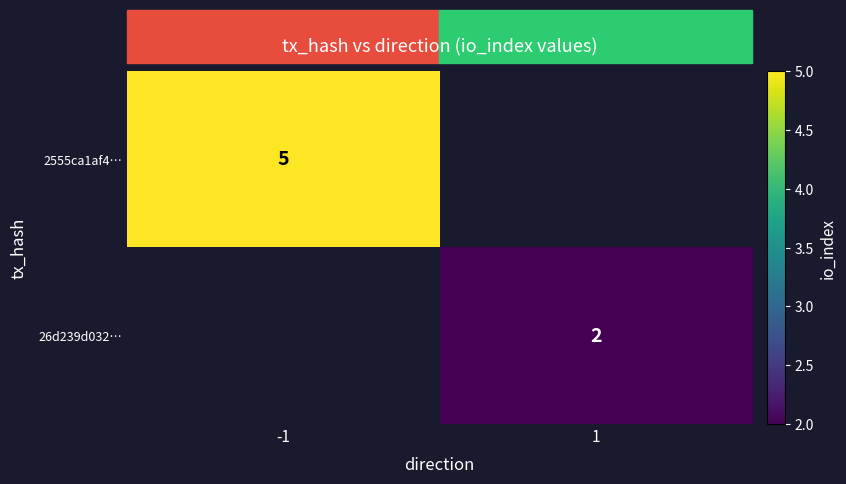

What is the smallest value displayed?

2.0